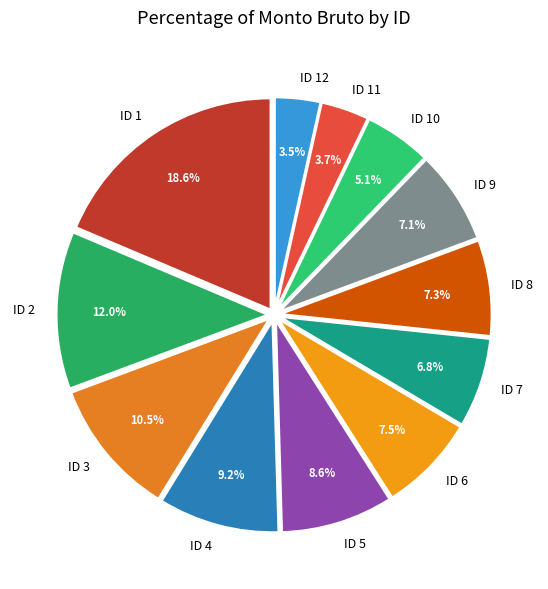

To the nearest percent, what portion does ID 10 represent?

5%